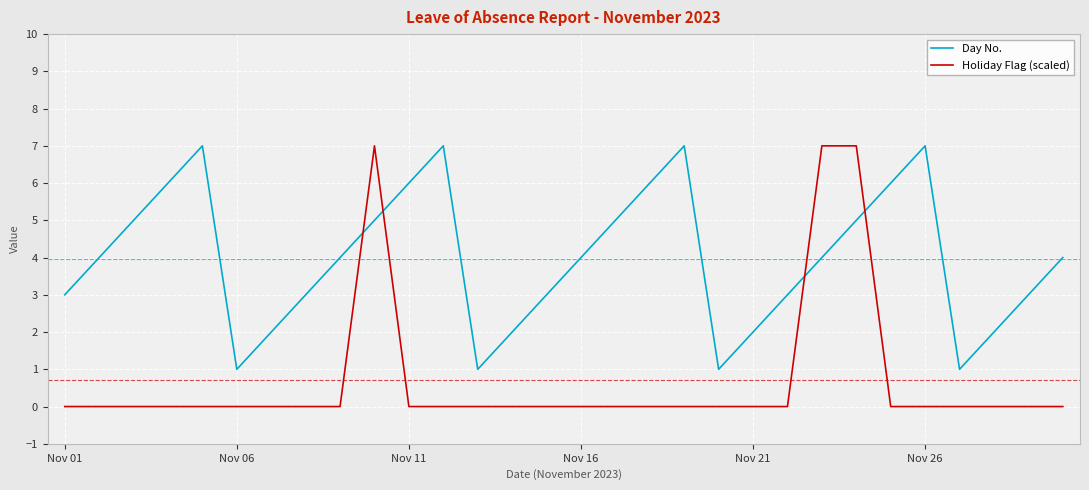

List the series in order of their overall mean, highest first.

Day No., Holiday Flag (scaled)